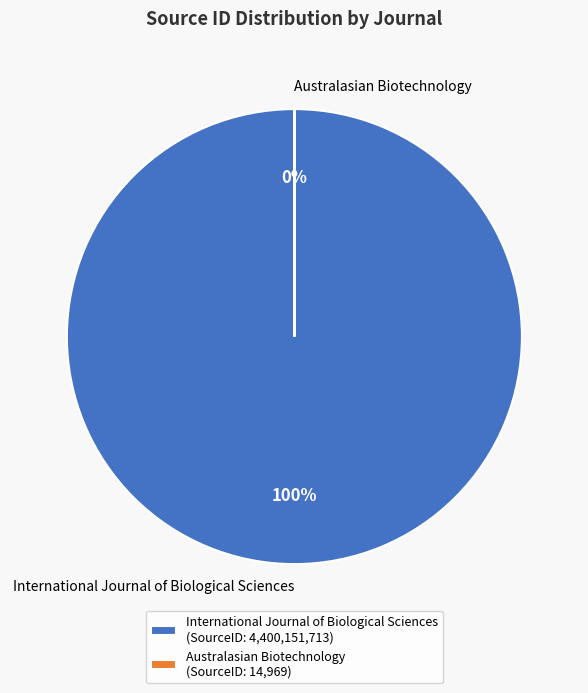

Does any single category account for the majority?

Yes